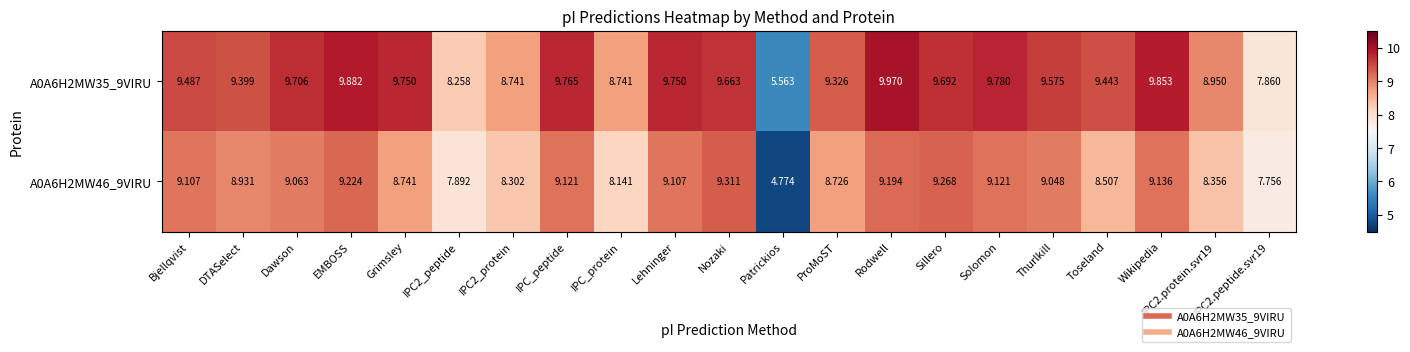

Is the value of A0A6H2MW46_9VIRU at Bjellqvist greater than the value of A0A6H2MW35_9VIRU at Bjellqvist?

No